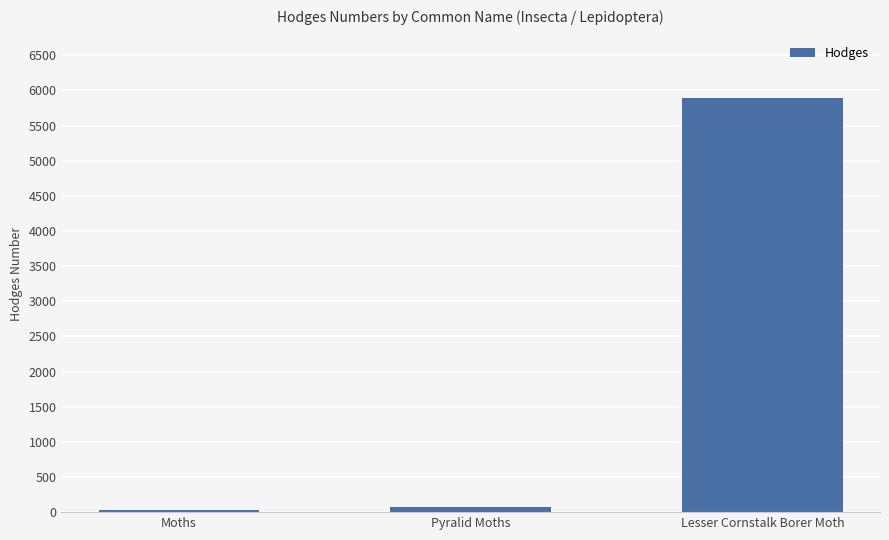

At which label does the data first exceed 80?

Pyralid Moths